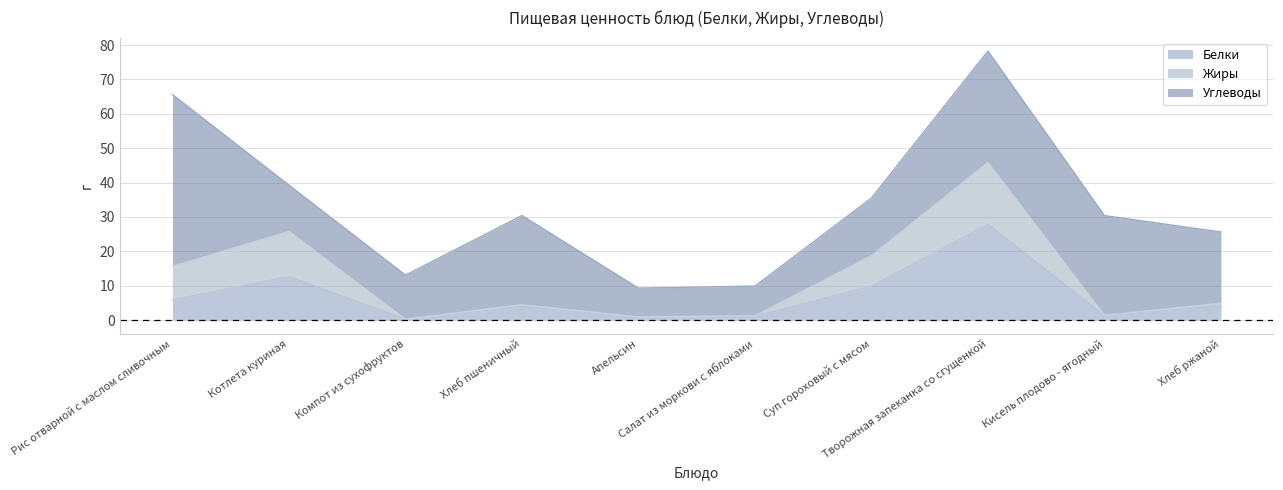

Reading left to right, list all the values displayed in this chart.

Белки: Рис отварной с маслом сливочным=5.8	Котлета куриная=12.6	Компот из сухофруктов=0.2	Хлеб пшеничный=4.0	Апельсин=0.9	Салат из моркови с яблоками=1.1	Суп гороховый с мясом=9.8	Творожная запеканка со сгущенкой=27.8	Кисель плодово - ягодный=1.4	Хлеб ржаной=4.2
Жиры: Рис отварной с маслом сливочным=9.7	Котлета куриная=13.1	Компот из сухофруктов=0.0	Хлеб пшеничный=0.5	Апельсин=0.0	Салат из моркови с яблоками=0.2	Суп гороховый с мясом=8.9	Творожная запеканка со сгущенкой=18.0	Кисель плодово - ягодный=0.0	Хлеб ржаной=0.7
Углеводы: Рис отварной с маслом сливочным=50.0	Котлета куриная=13.5	Компот из сухофруктов=12.8	Хлеб пшеничный=25.9	Апельсин=8.4	Салат из моркови с яблоками=8.6	Суп гороховый с мясом=16.8	Творожная запеканка со сгущенкой=32.4	Кисель плодово - ягодный=29.0	Хлеб ржаной=20.8